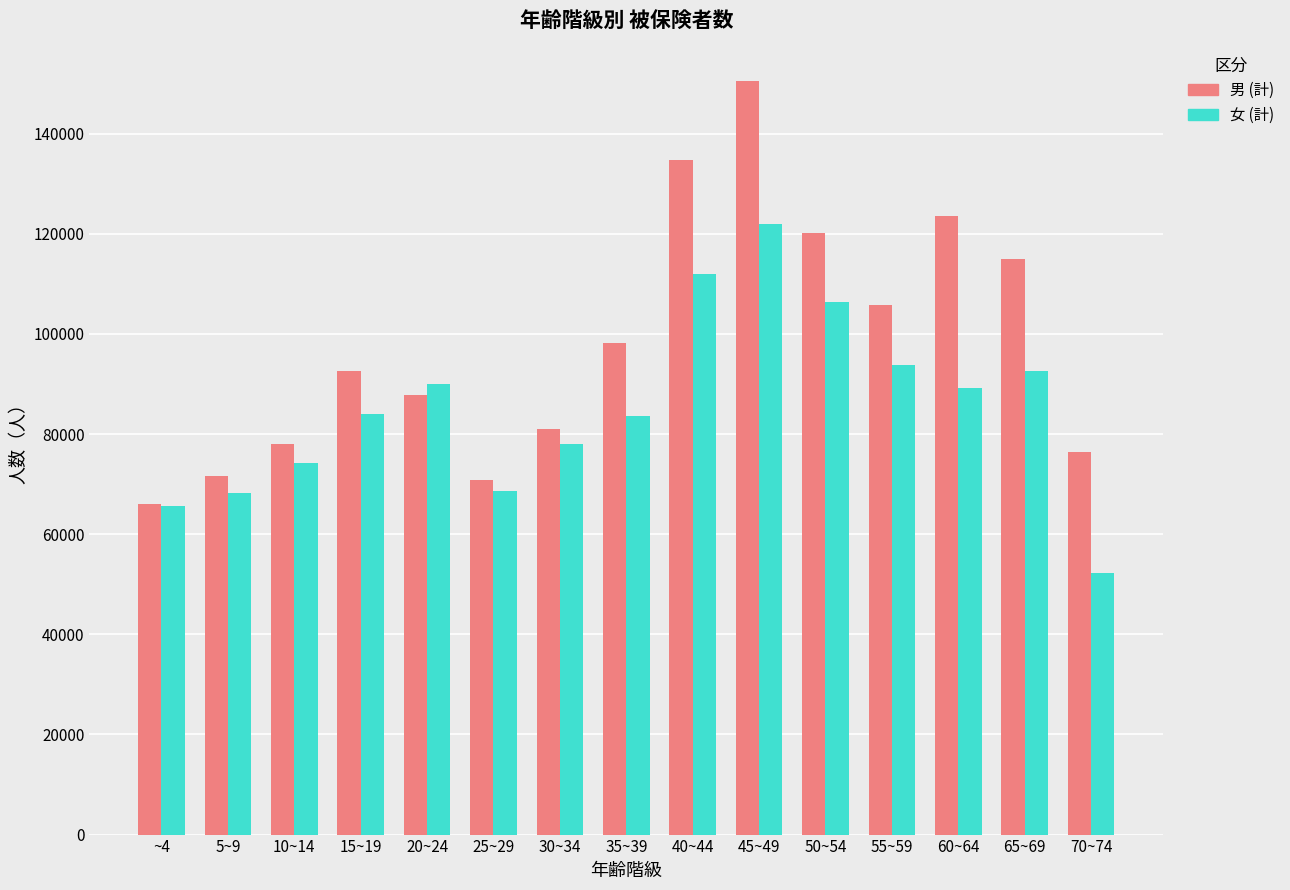

At which label does 女 (計) reach its peak?

45~49